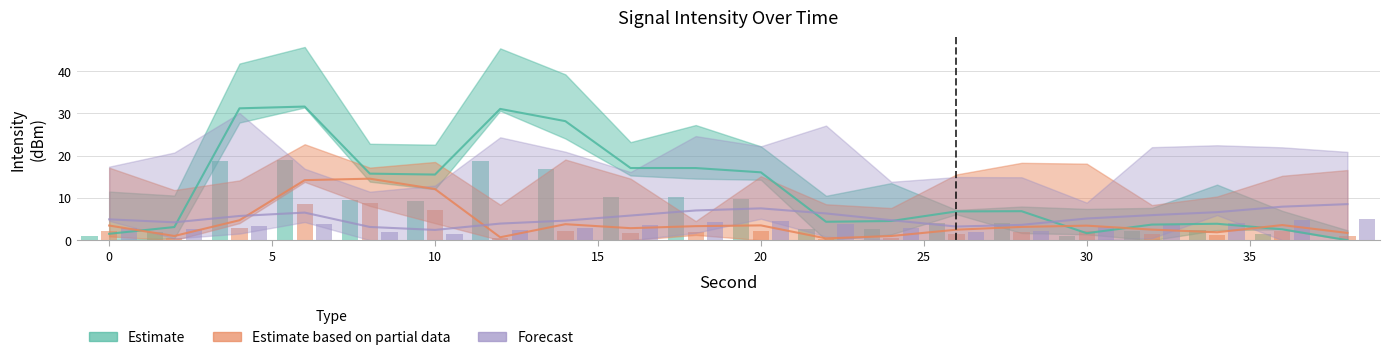

What is the spread (max minus min) of values at 22?

5.9